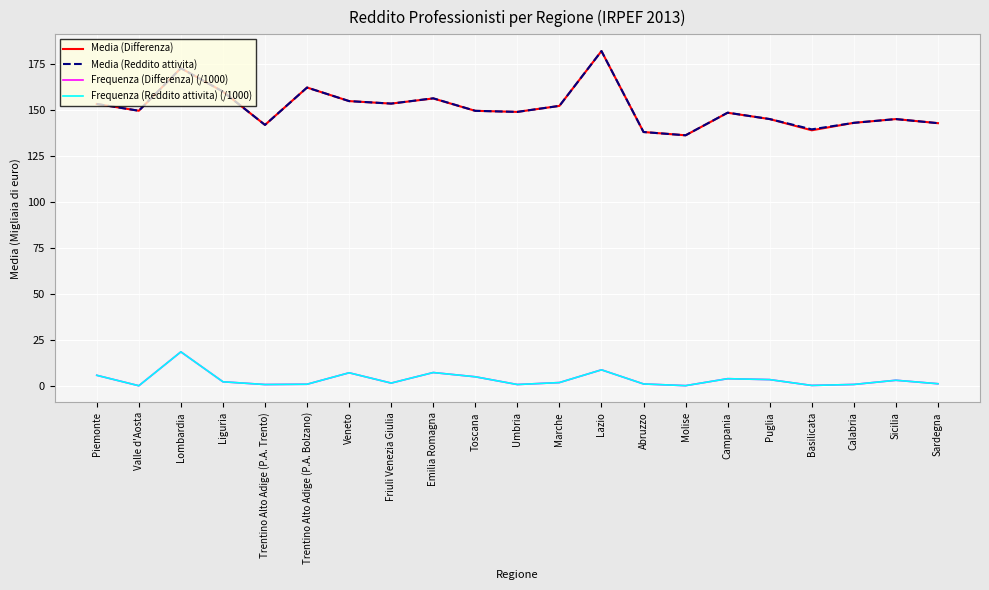

Which series changed the most between Piemonte and Abruzzo?

Media (Reddito attivita)